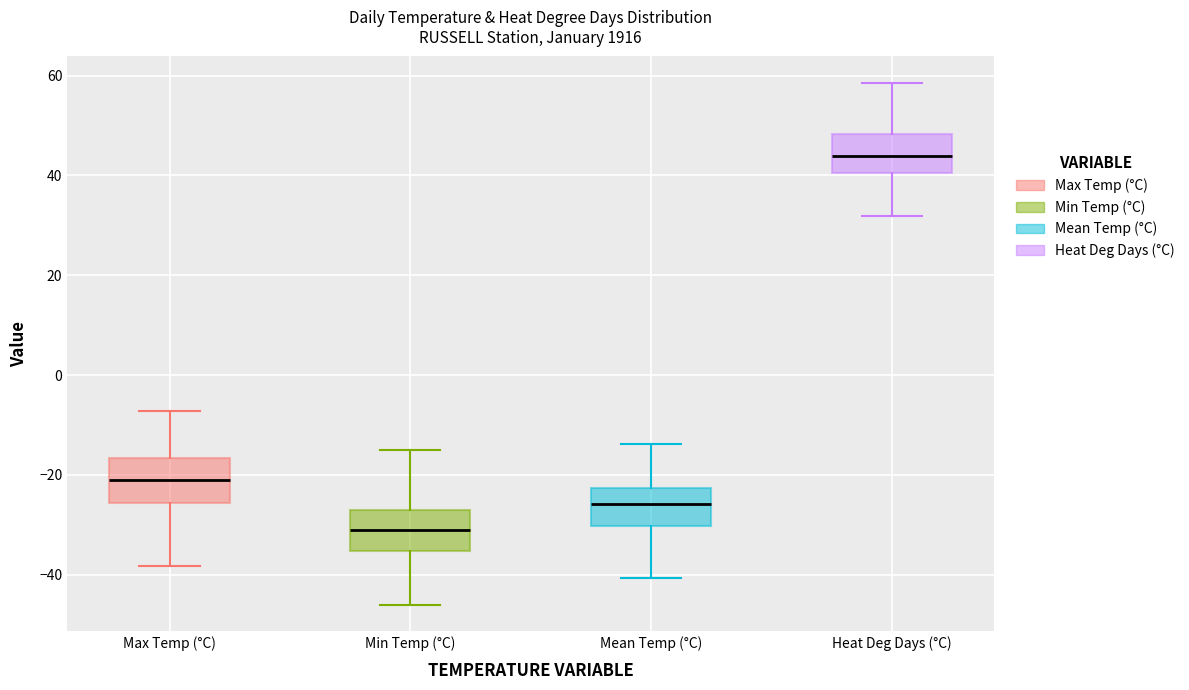

Which box has the highest median line?

Heat Deg Days (°C)